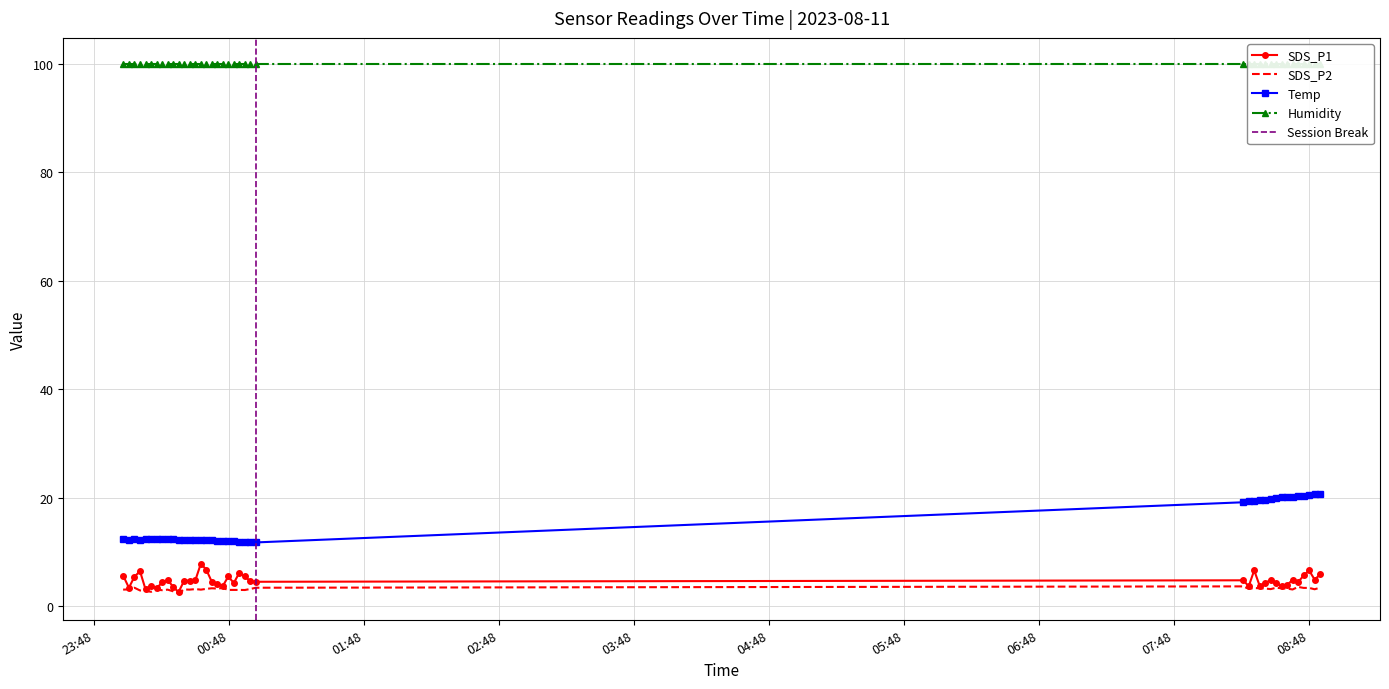

True or false: SDS_P2 and Temp cross at least once.

False